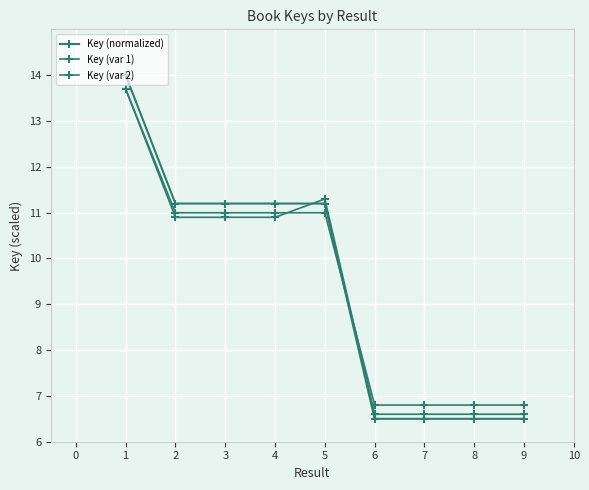

The value of Key (normalized) at 2 is 11.2. True or false?

True